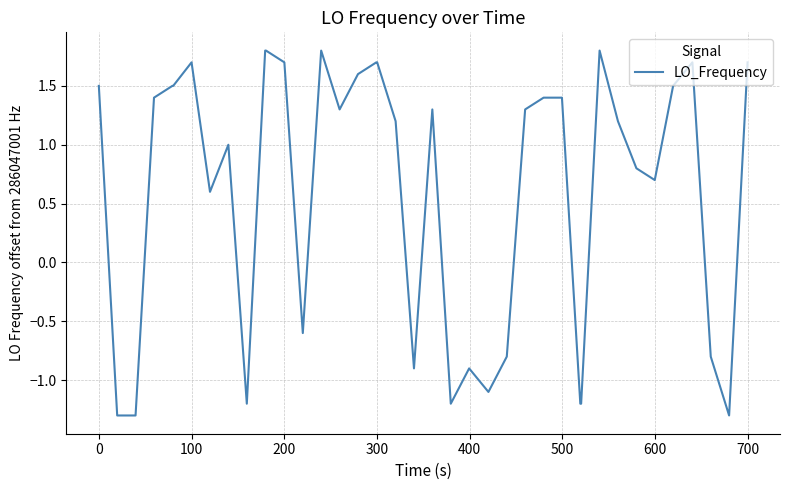

Is this an area chart (filled region under the line)?

No